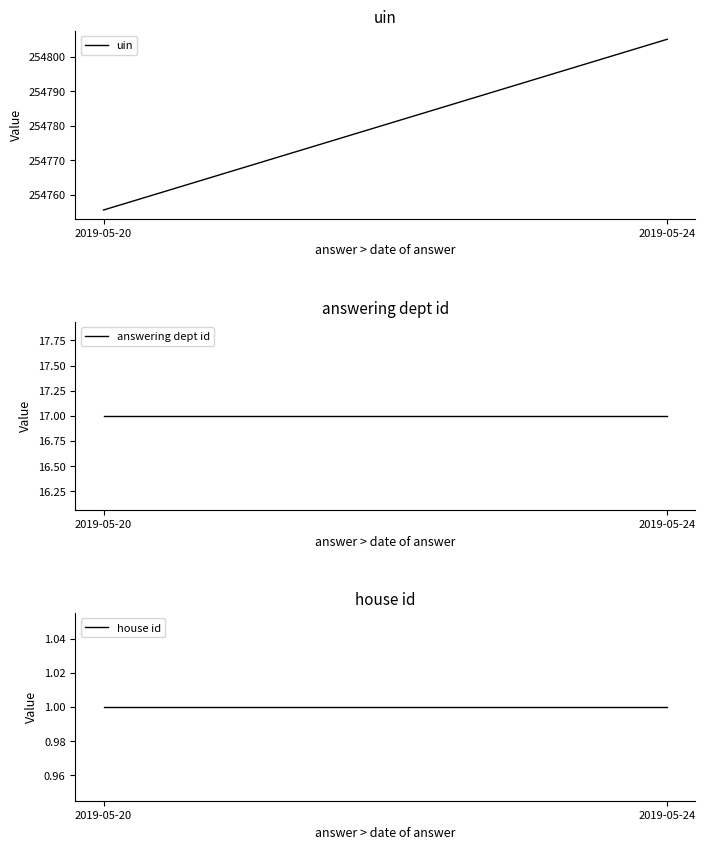

What is the difference between the maximum and minimum values in the uin series?

49.4